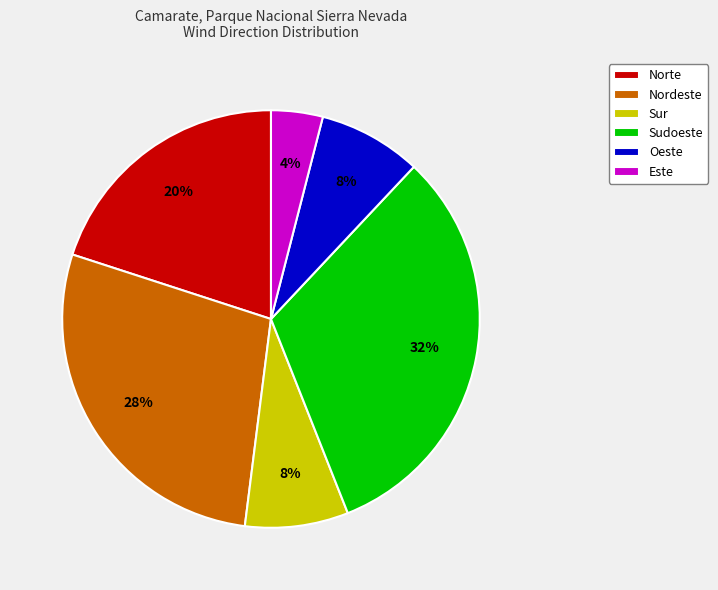

To the nearest percent, what is the average slice percentage?

17%